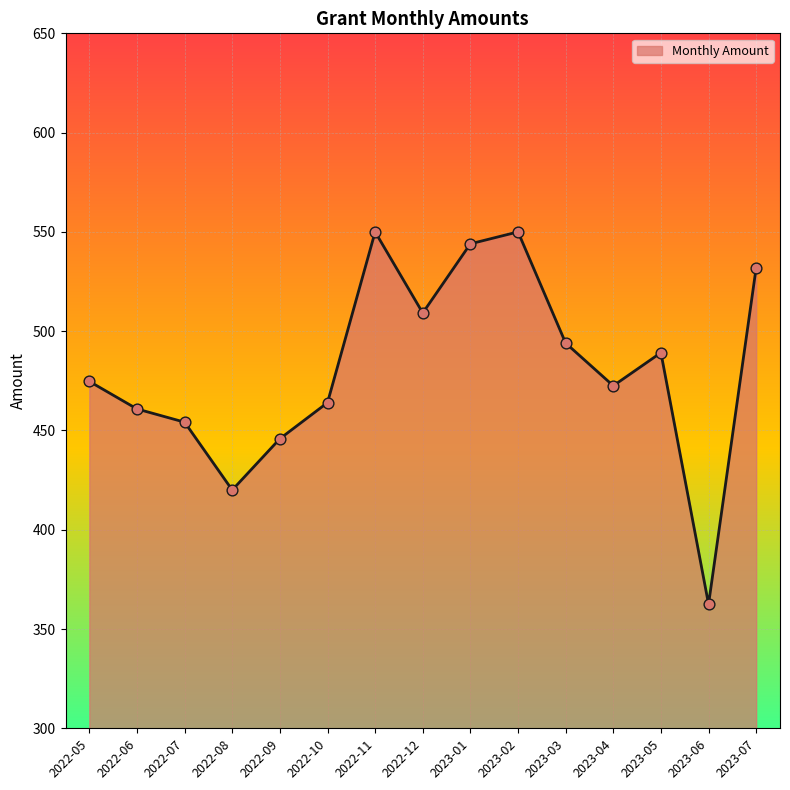

What is the change in value from 2022-08 to 2023-02?

+130.0